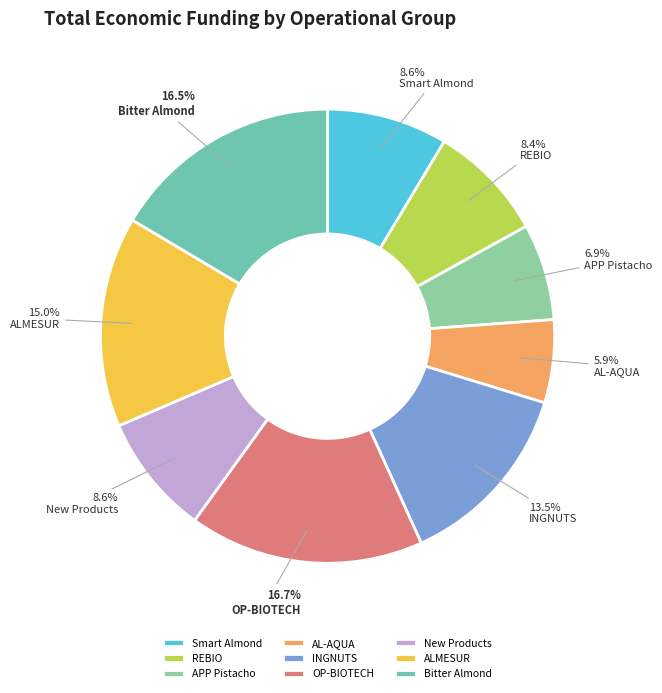

To the nearest percent, what percentage of the pie is AL-AQUA?

6%